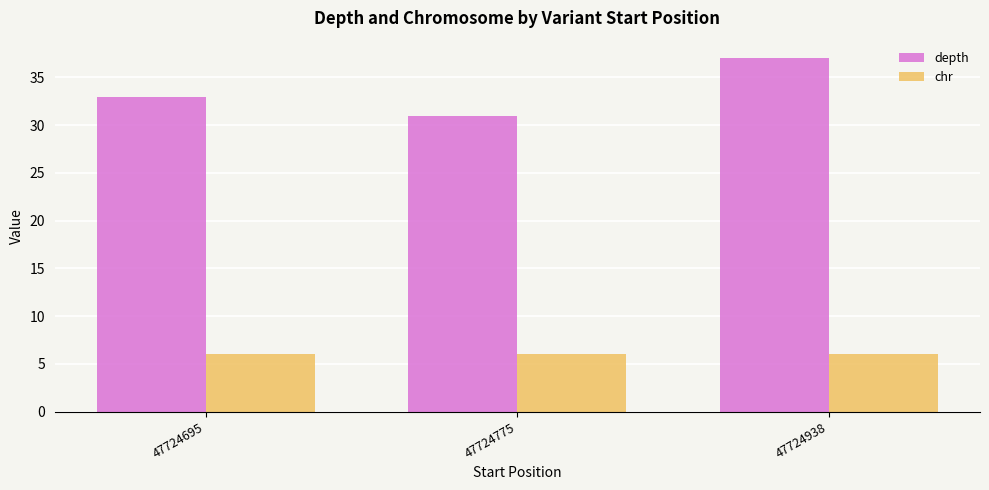

Reading right to left, transcribe all the data shown in this chart.

depth: 47724938=37	47724775=31	47724695=33
chr: 47724938=6	47724775=6	47724695=6